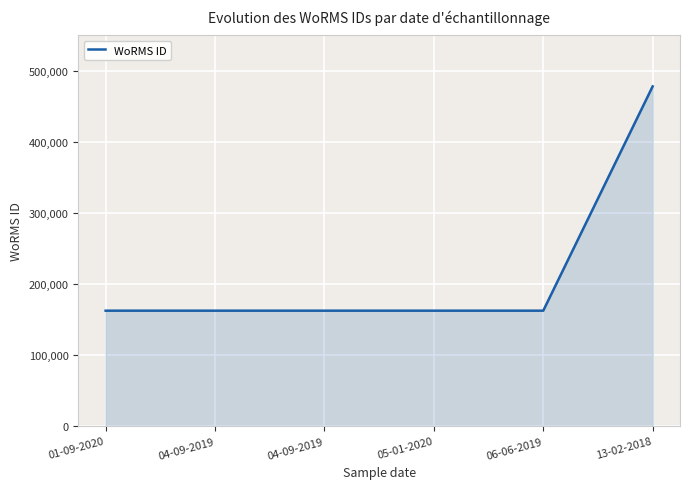

How many categories are shown in the chart?

6